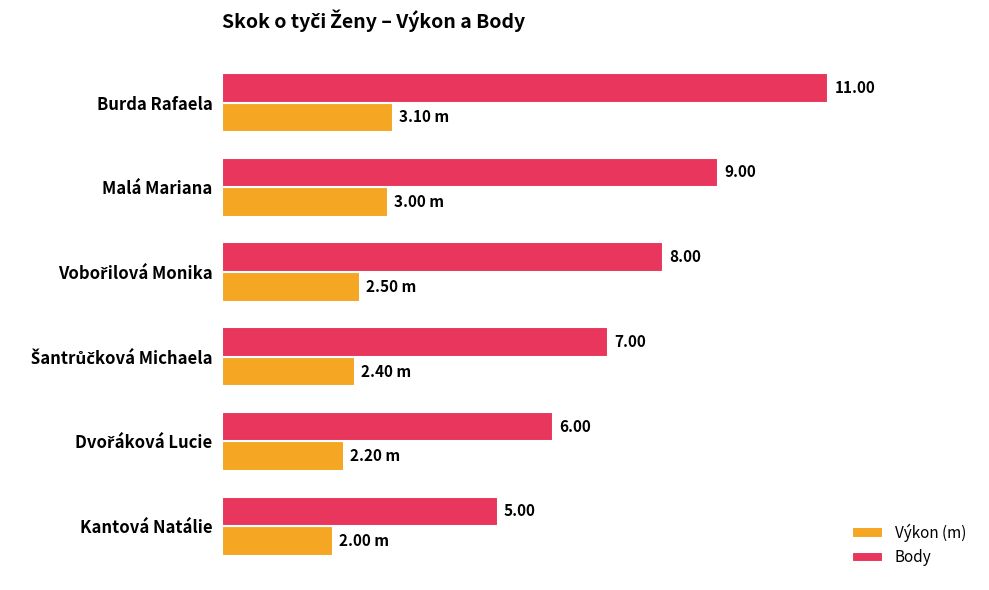

Which category has the highest value in the Výkon (m) series?

Burda Rafaela